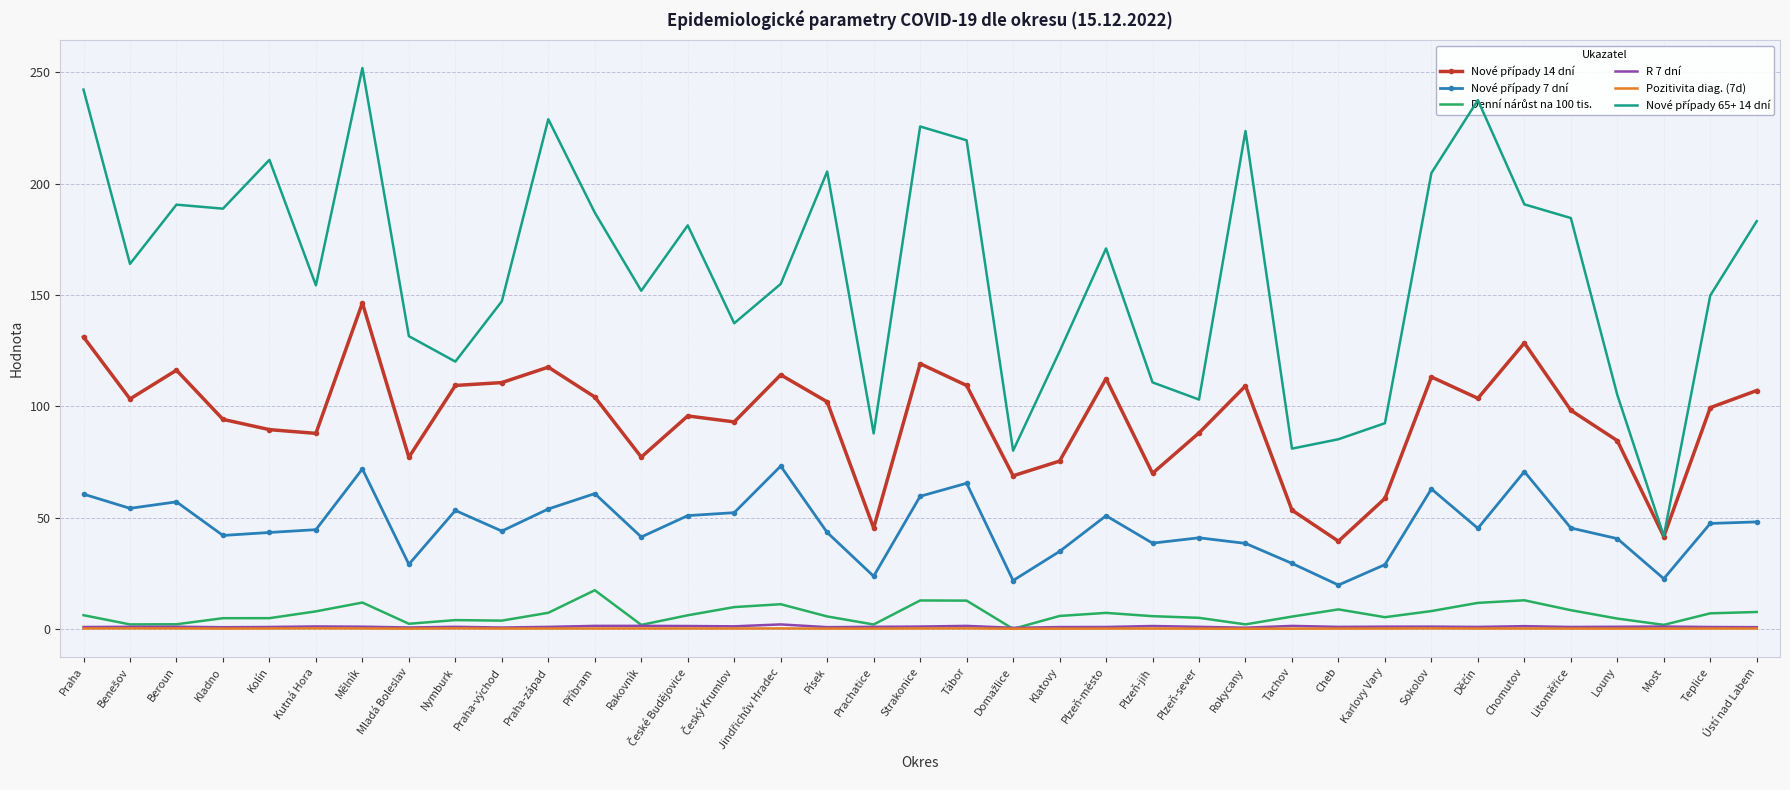

Which category has the highest value across all series?

Mělník